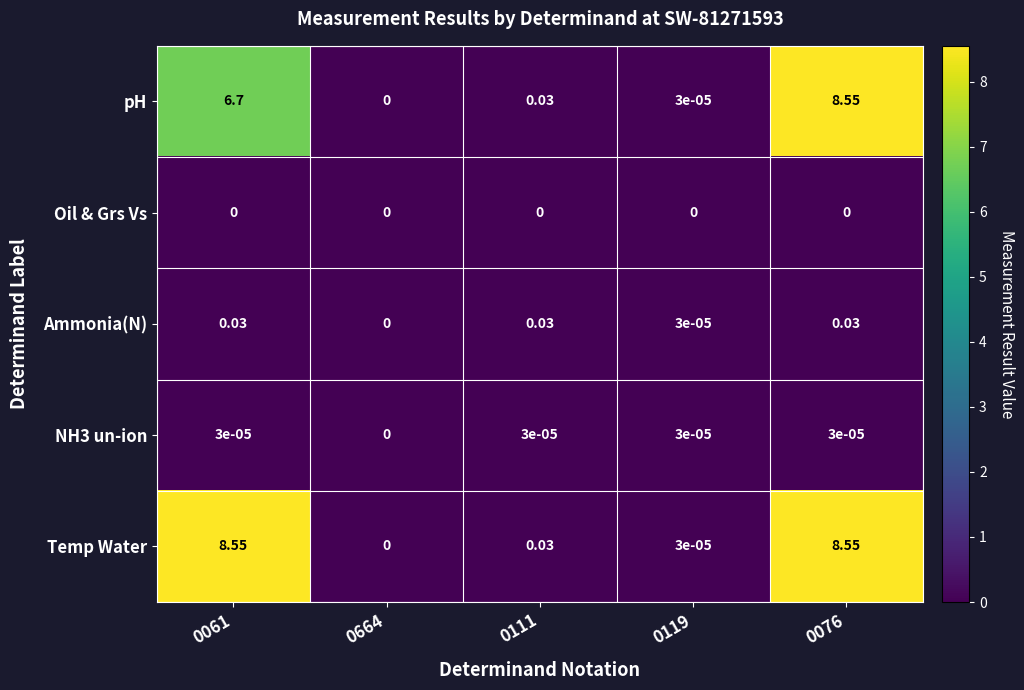

Is the value of Ammonia(N) at 0119 greater than the value of Temp Water at 0111?

No